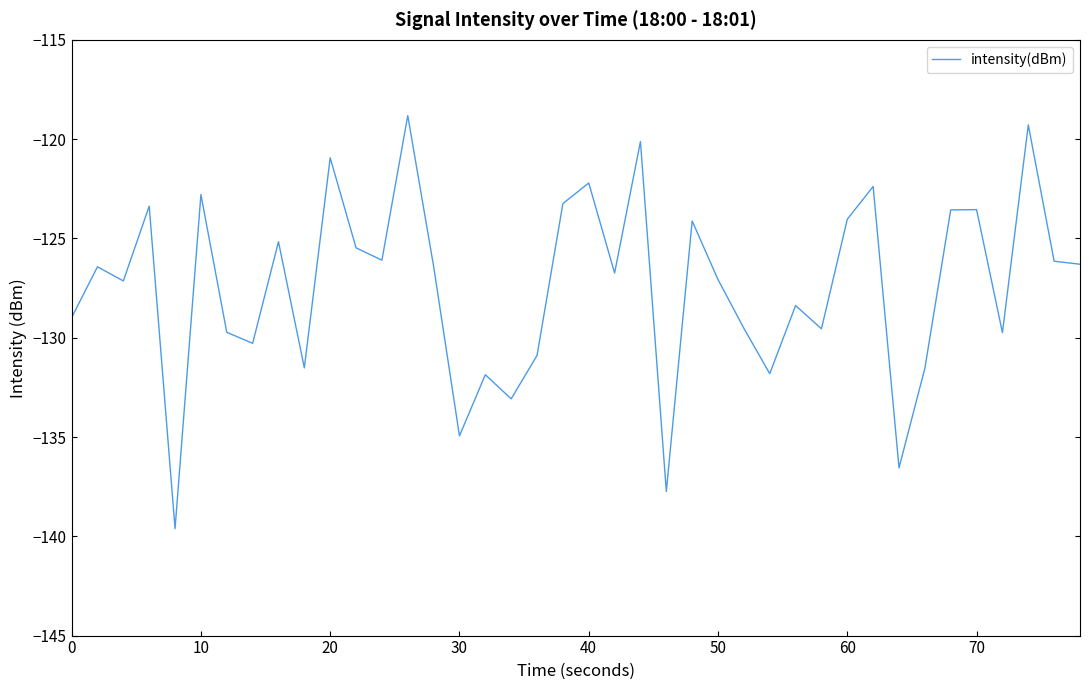

What is the minimum value shown in the chart?

-139.6